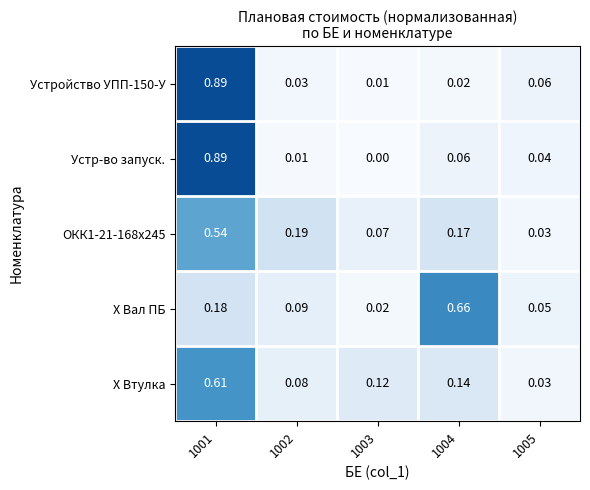

At 1004, list the series in order from smallest to largest.

Устройство УПП-150-У, Устр-во запуск., Х Втулка, ОКК1-21-168х245, Х Вал ПБ